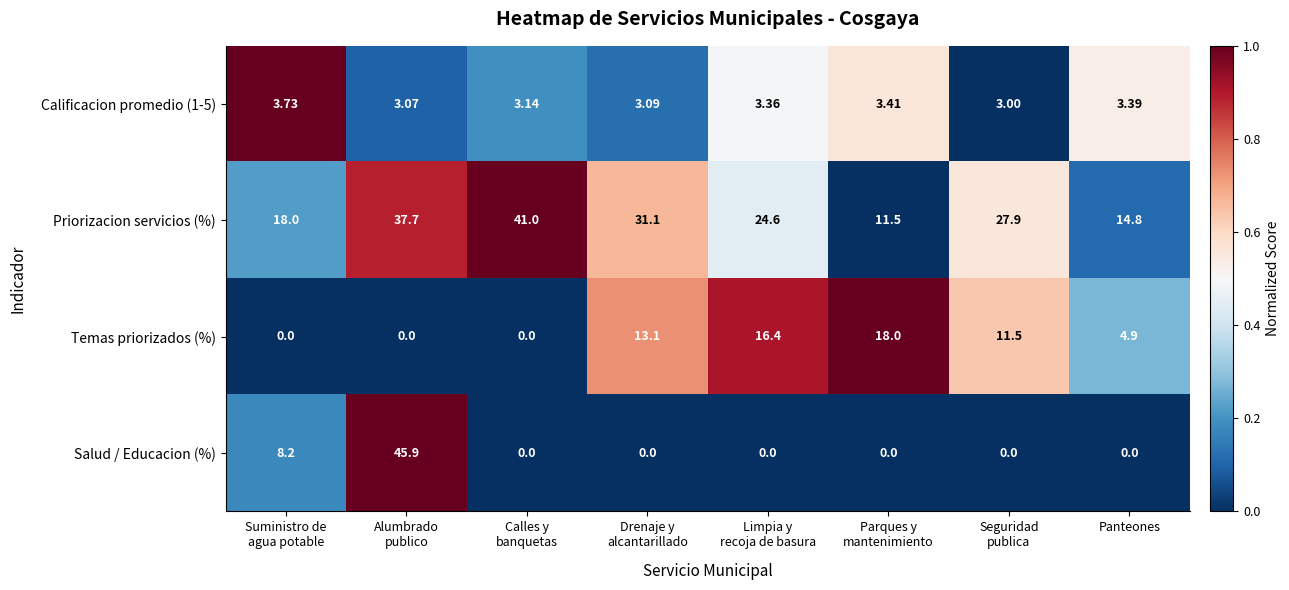

Which series has the widest spread of values?

Salud / Educacion (%)